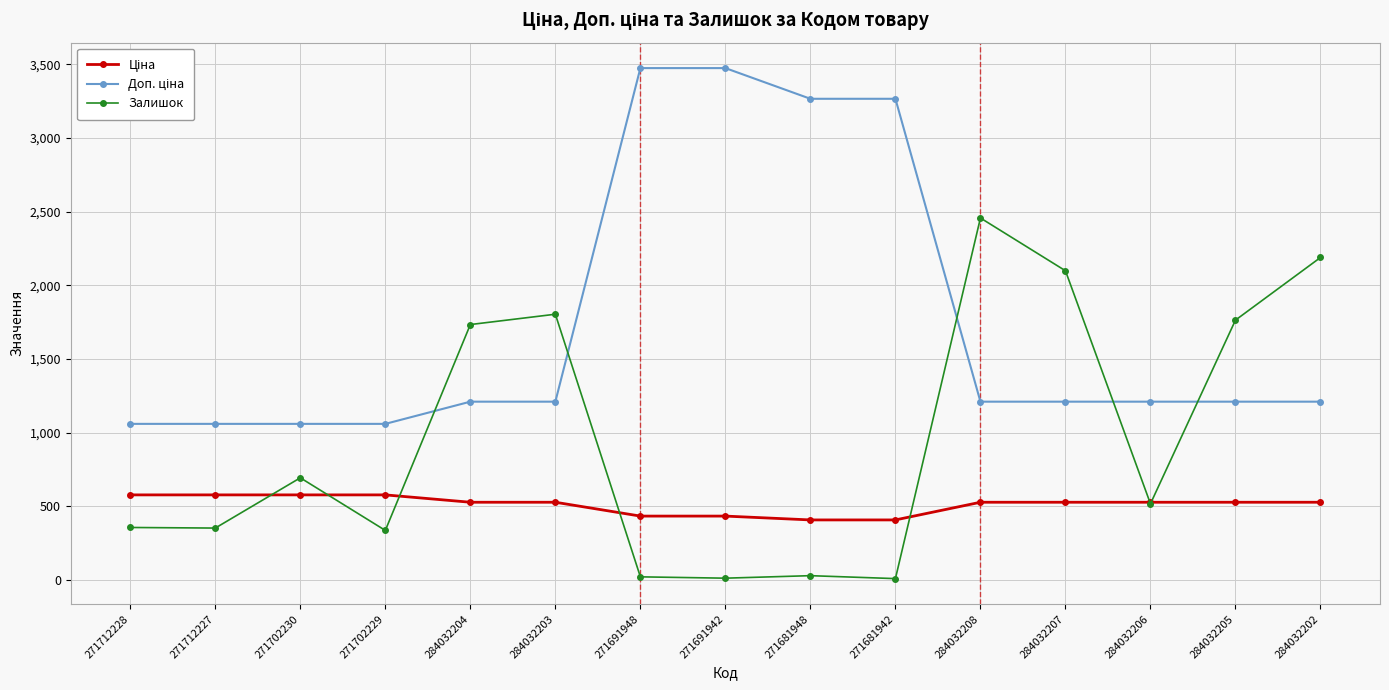

Between 284032204 and 284032202, which series saw the biggest shift?

Залишок